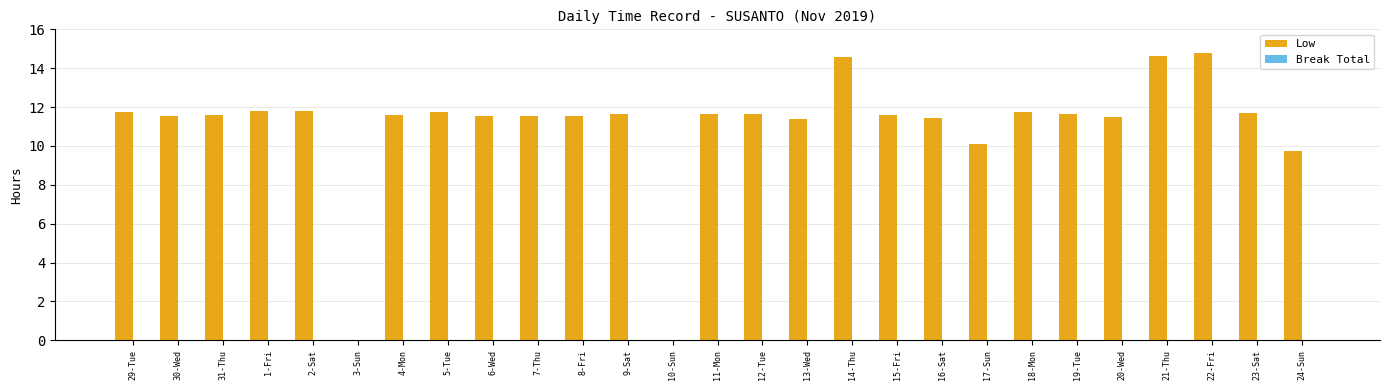

True or false: the data shows 0.0 at 3-Sun.

True